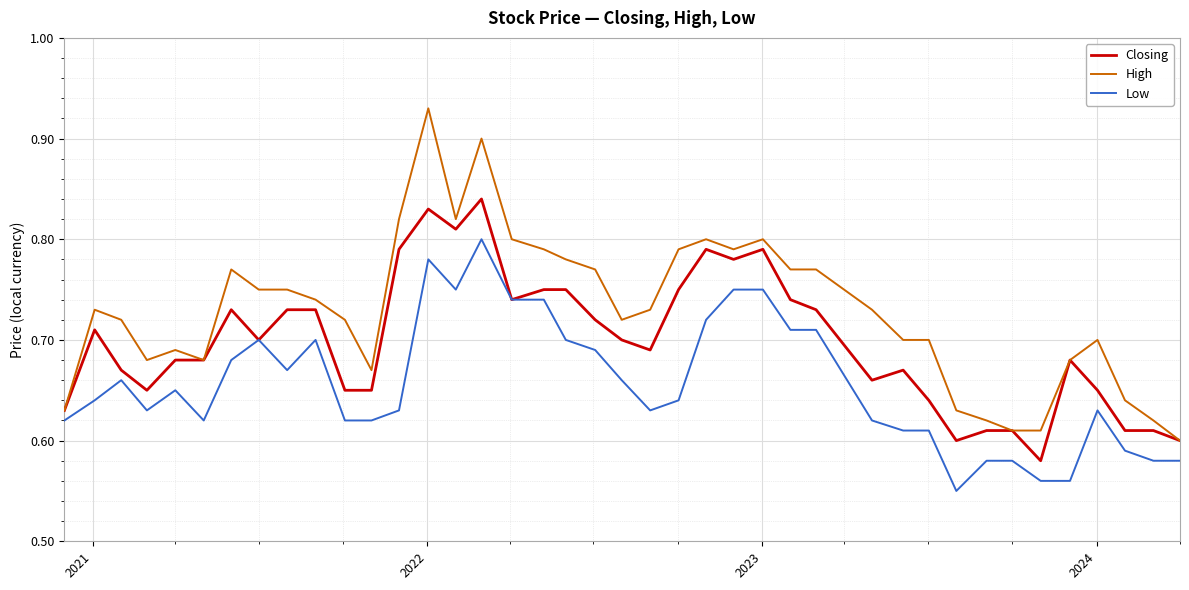

Does the chart have visible grid lines?

Yes